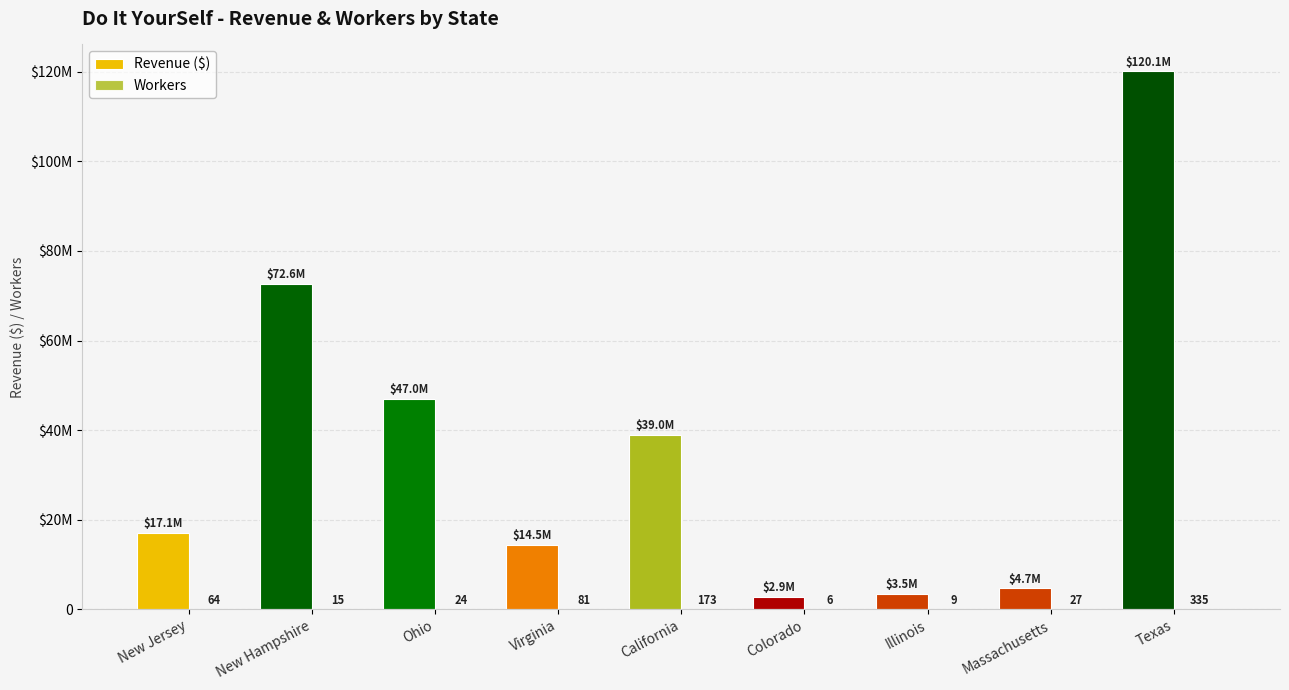

Does the chart contain stacked bars?

No